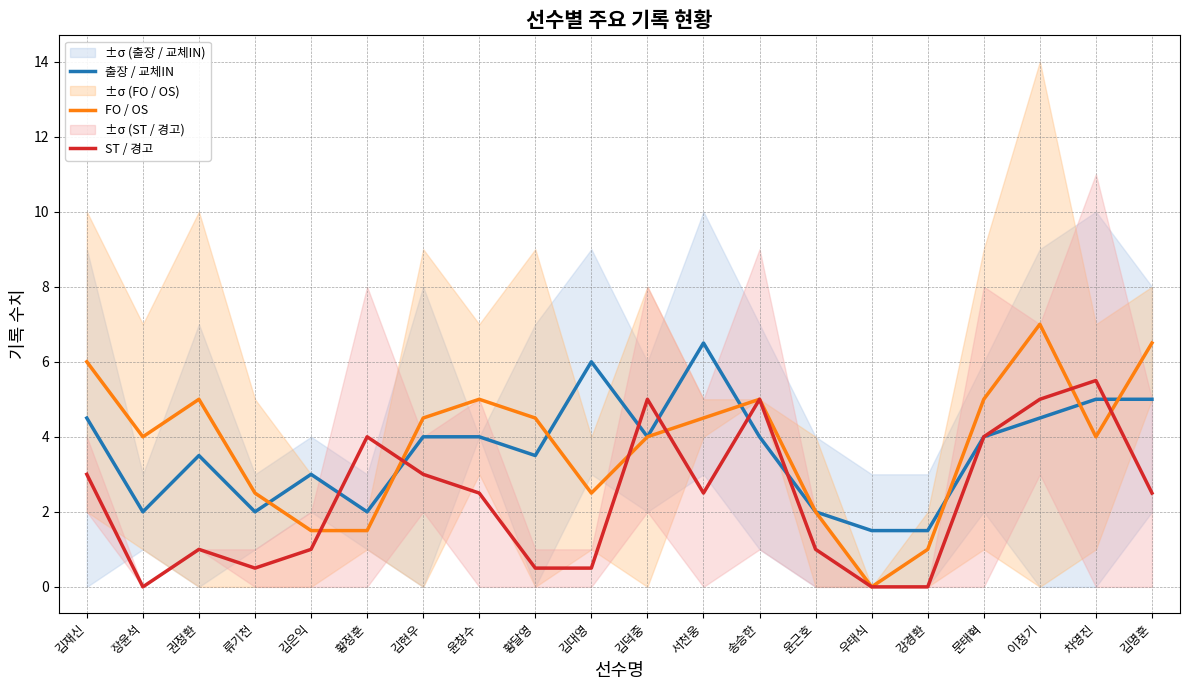

What is the approximate value of ST / 경고 at 김덕중?

5.0